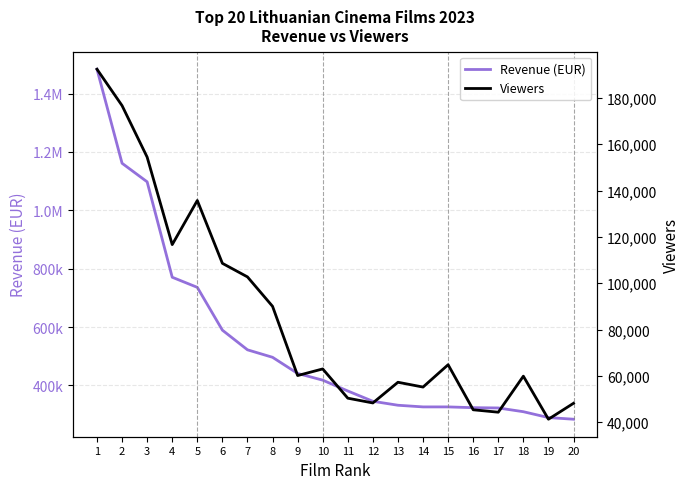

At which label does Revenue (EUR) reach its minimum?

20